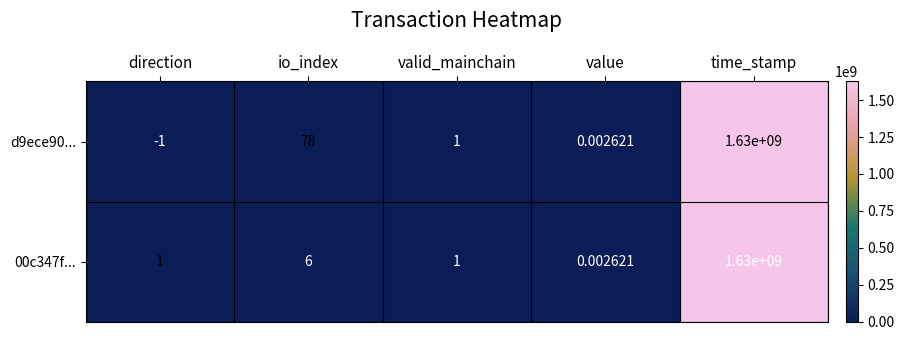

Rank the series by their average value, from highest to lowest.

d9ece90..., 00c347f...